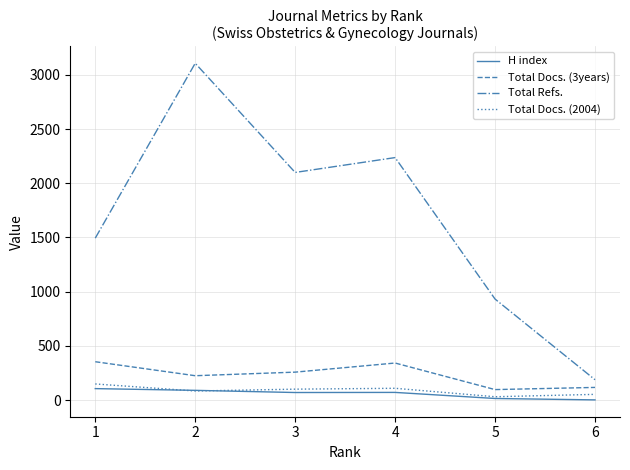

True or false: Total Refs. and H index intersect in this chart.

False